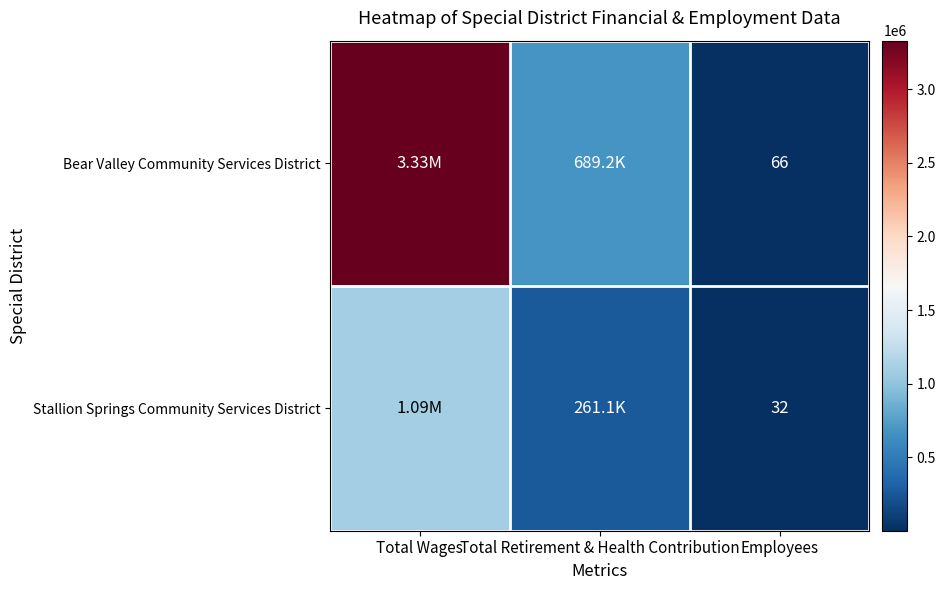

What is the minimum value shown in the chart?

32